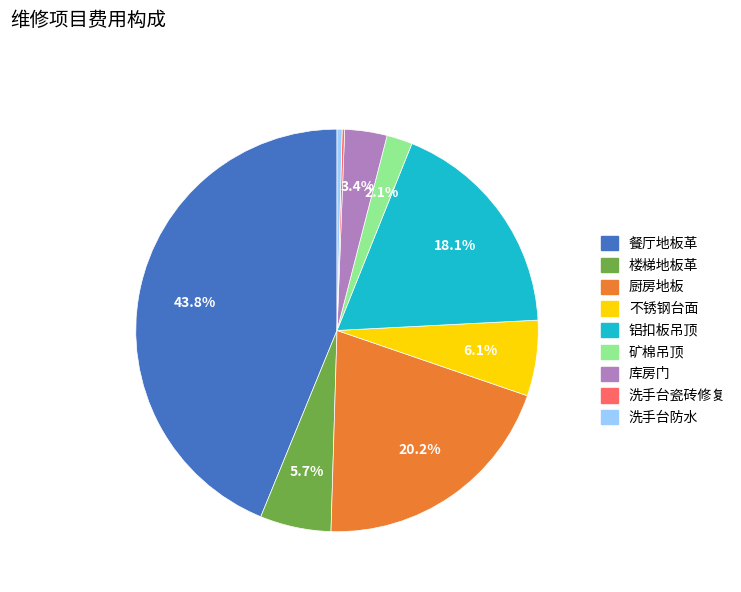

Is it true that 库房门 is 18% of the pie?

False